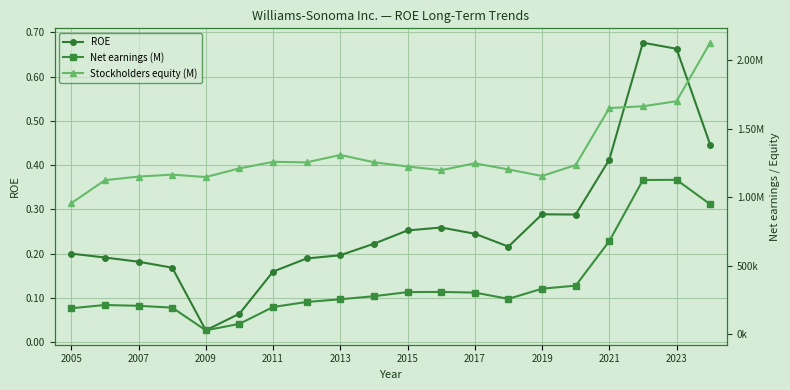

The value of ROE at 2013 is 0.3. True or false?

False